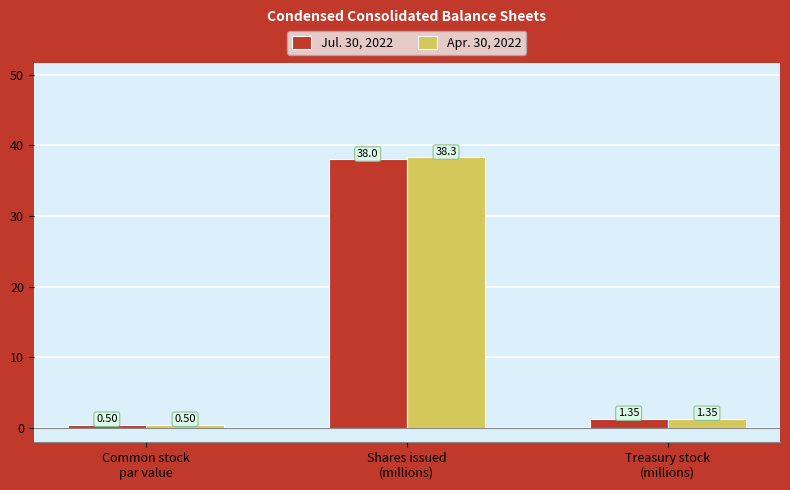

Rank the series at Shares issued
(millions) from lowest to highest value.

Jul. 30, 2022, Apr. 30, 2022